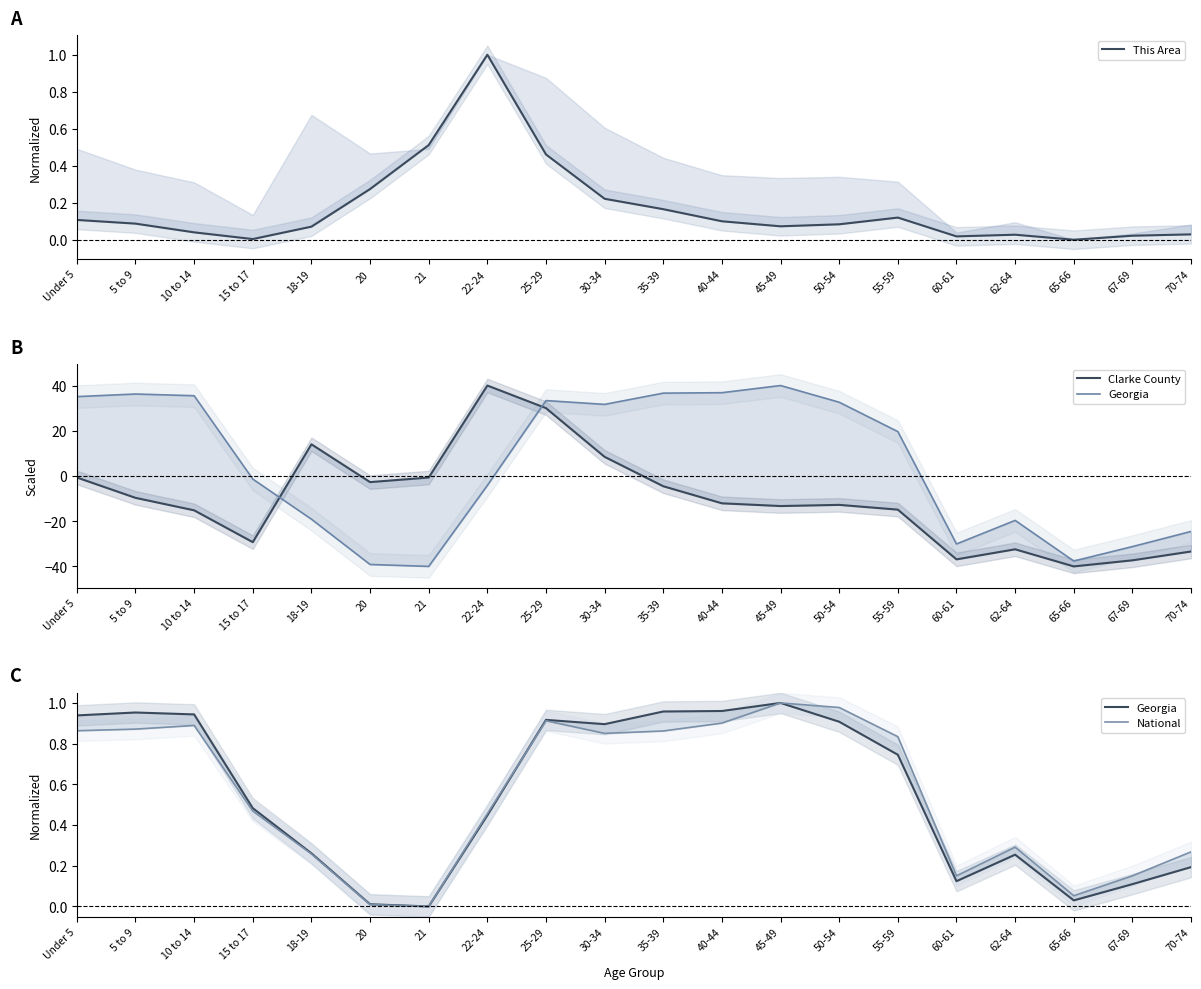

What are all the series names shown in the legend?

This Area, Clarke County, Georgia, National